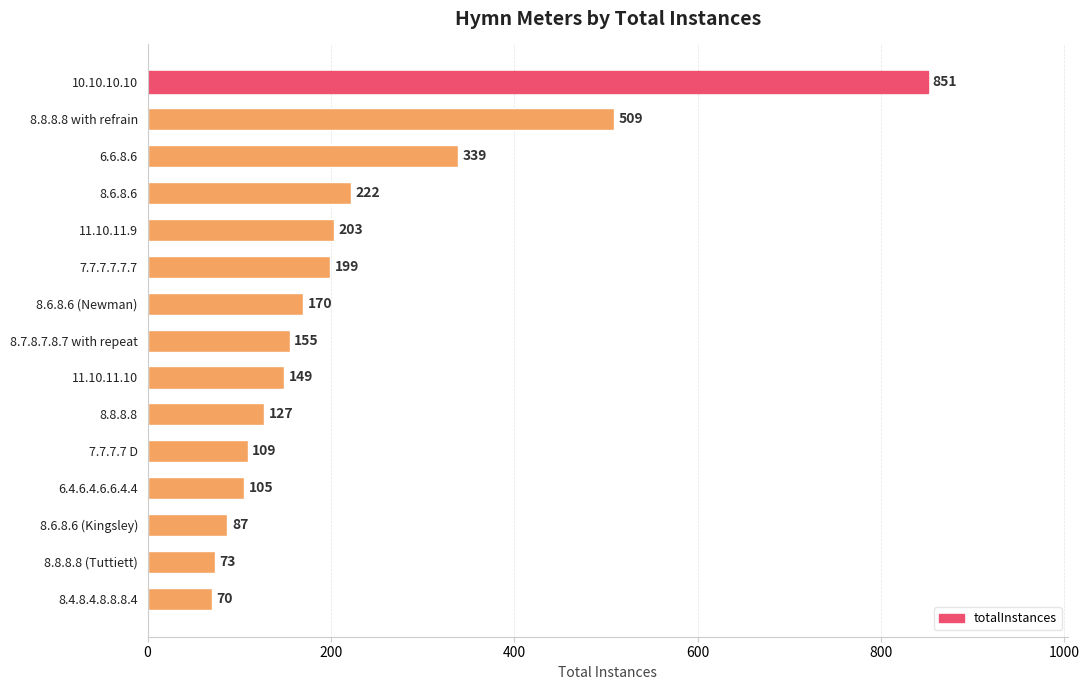

How many bars are there in total?

15